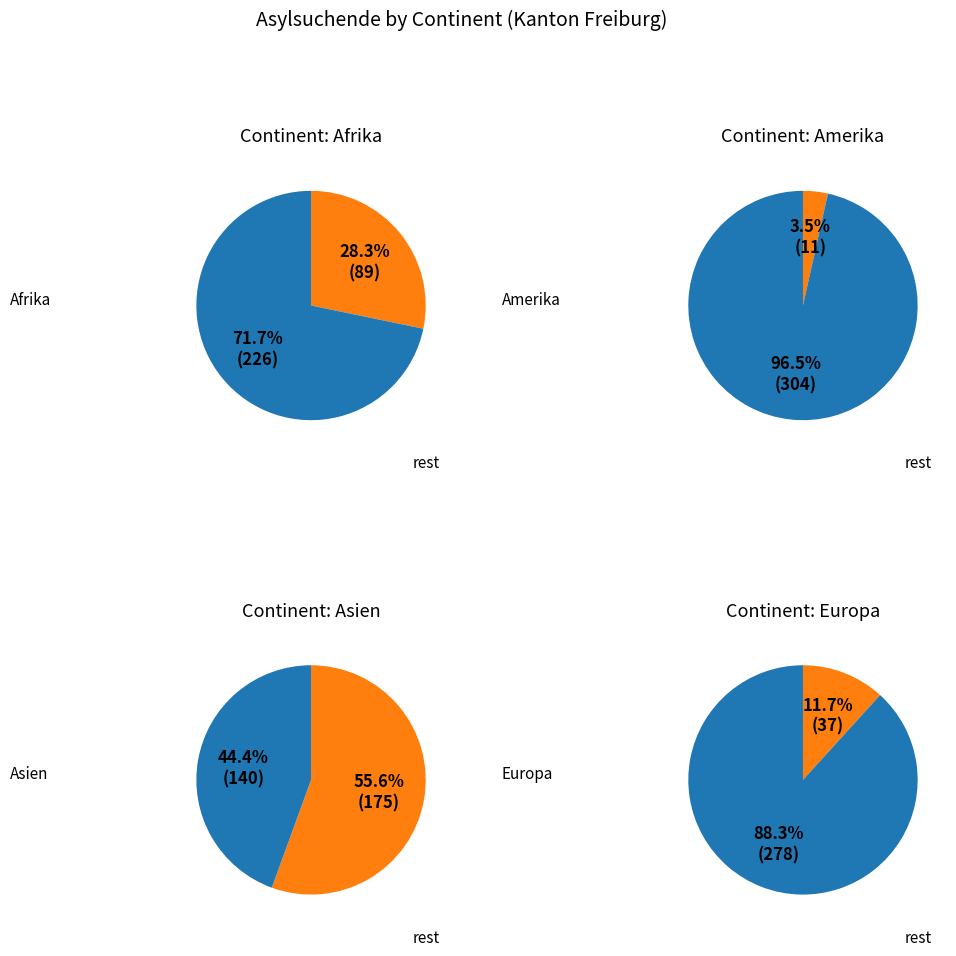

Is there any slice that represents more than half of the pie?

Yes